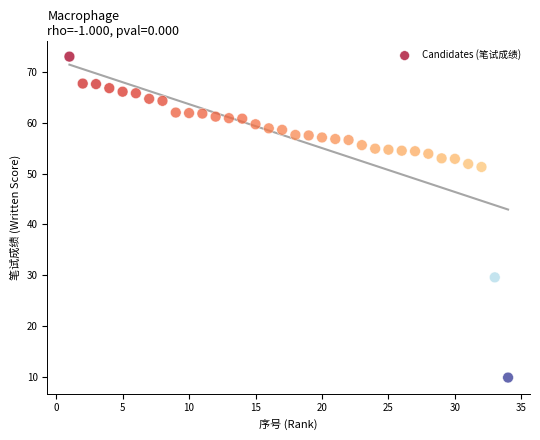

What is the range of X values (max minus min)?

33.0